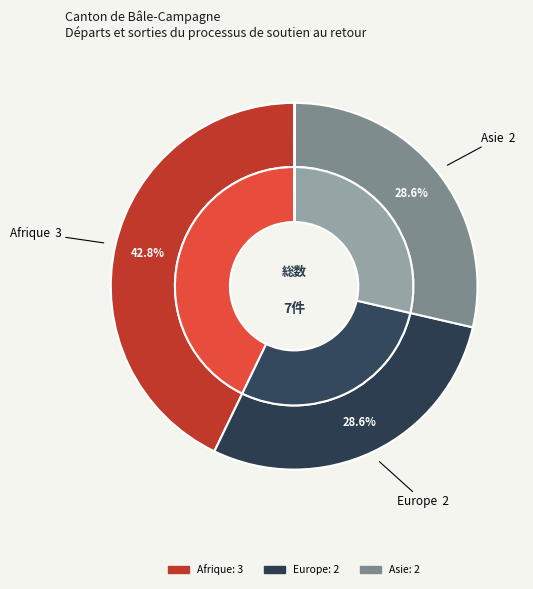

Which category has the biggest portion of the pie?

Afrique